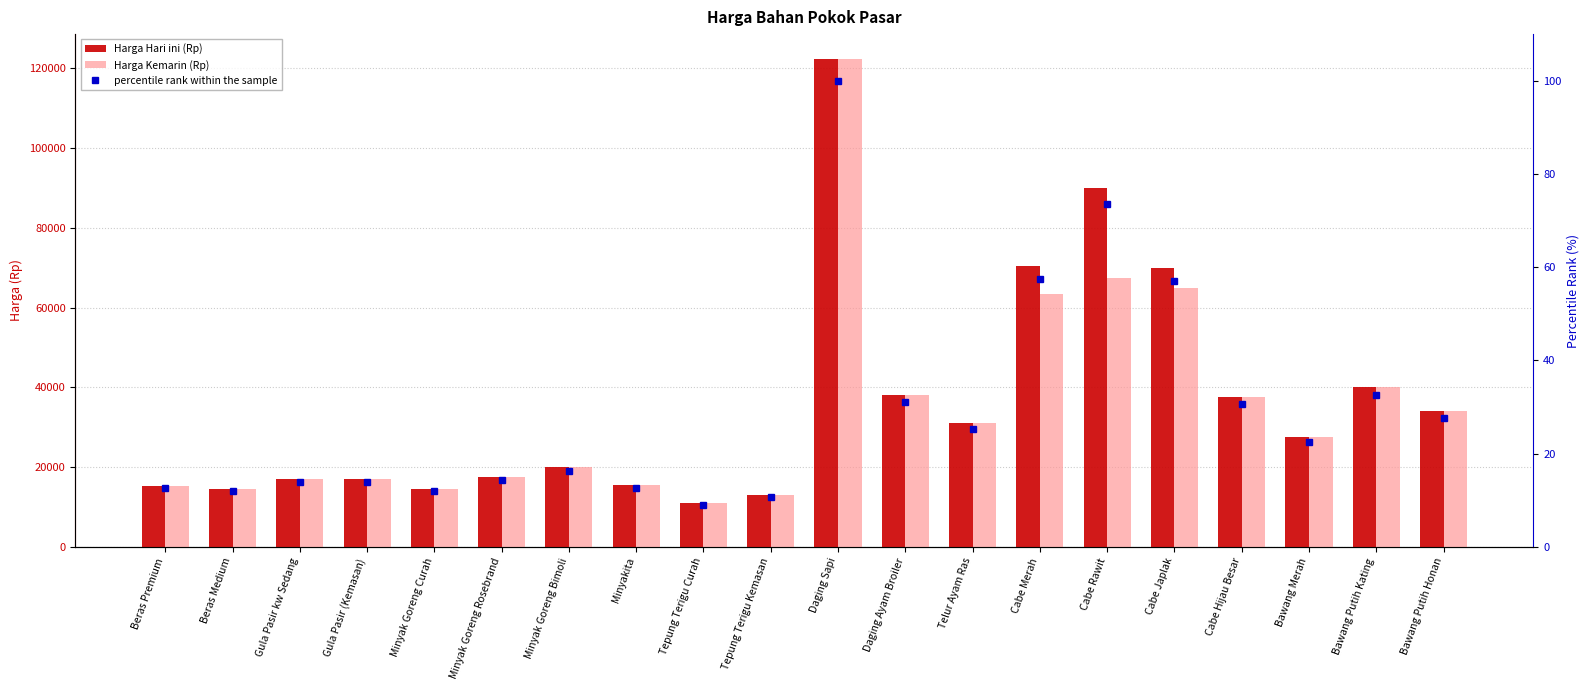

Between Minyak Goreng Curah and Gula Pasir (Kemasan), which is larger?

Gula Pasir (Kemasan)